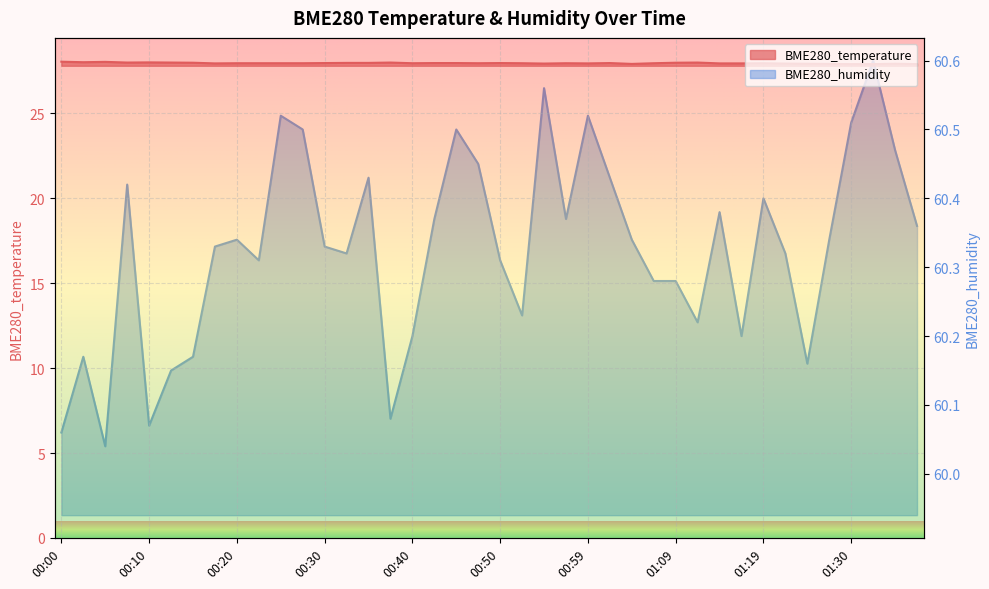

True or false: BME280_humidity and BME280_temperature intersect in this chart.

False